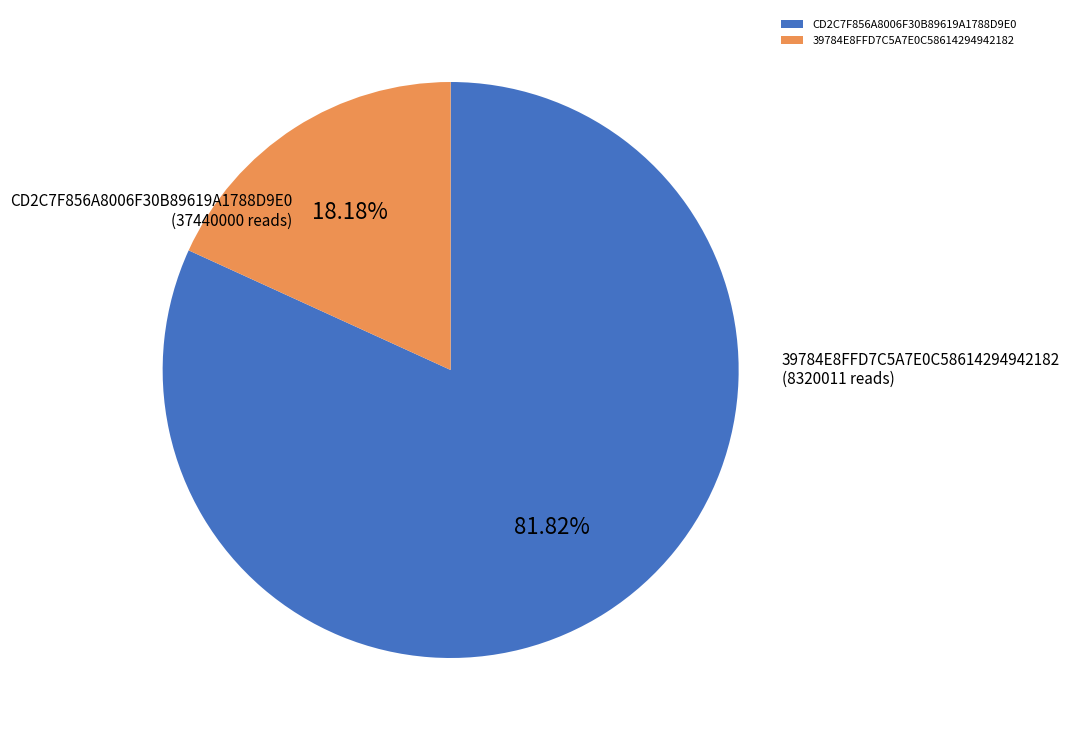

Combined, do CD2C7F856A8006F30B89619A1788D9E0 and 39784E8FFD7C5A7E0C58614294942182 account for over 50%?

Yes